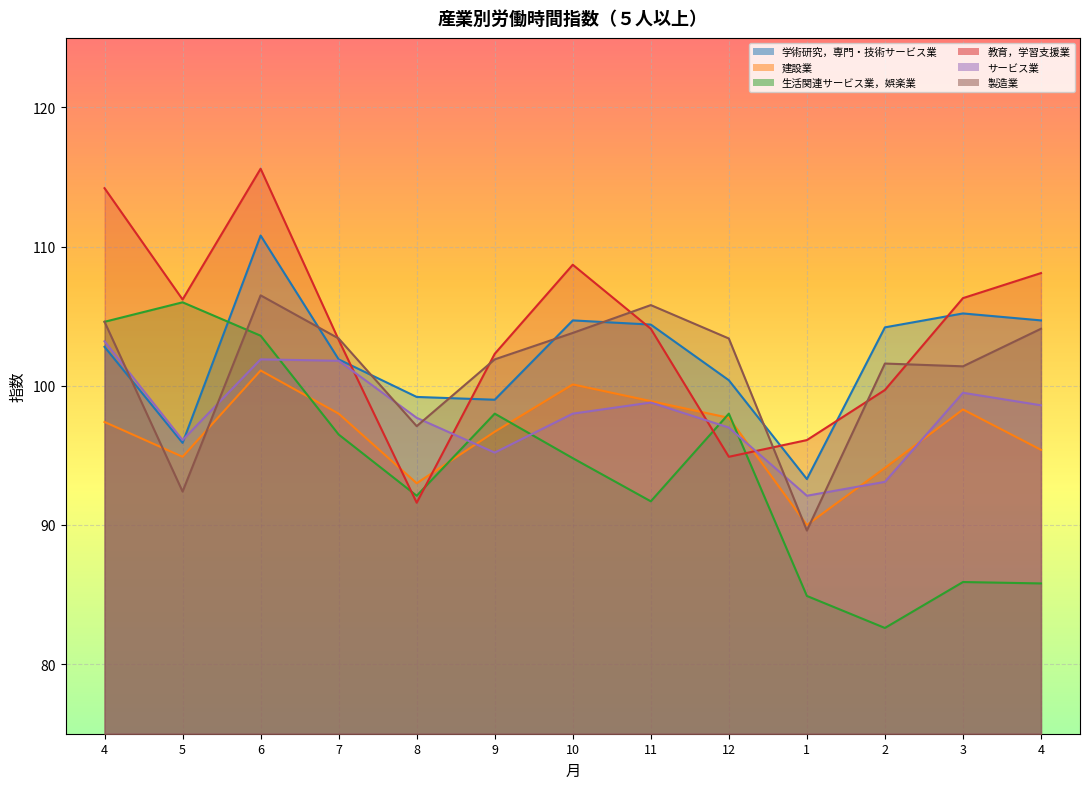

Rank the series by their maximum value, from lowest to highest.

建設業, サービス業, 生活関連サービス業，娯楽業, 製造業, 学術研究，専門・技術サービス業, 教育，学習支援業